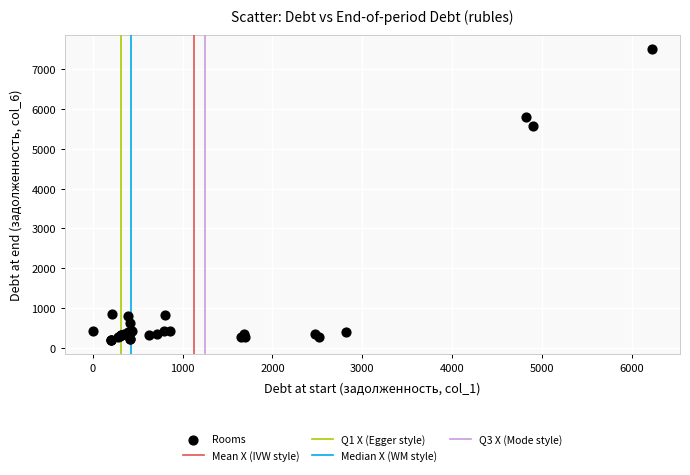

What Y value in the scatter plot is closest to 3853?

5585.3